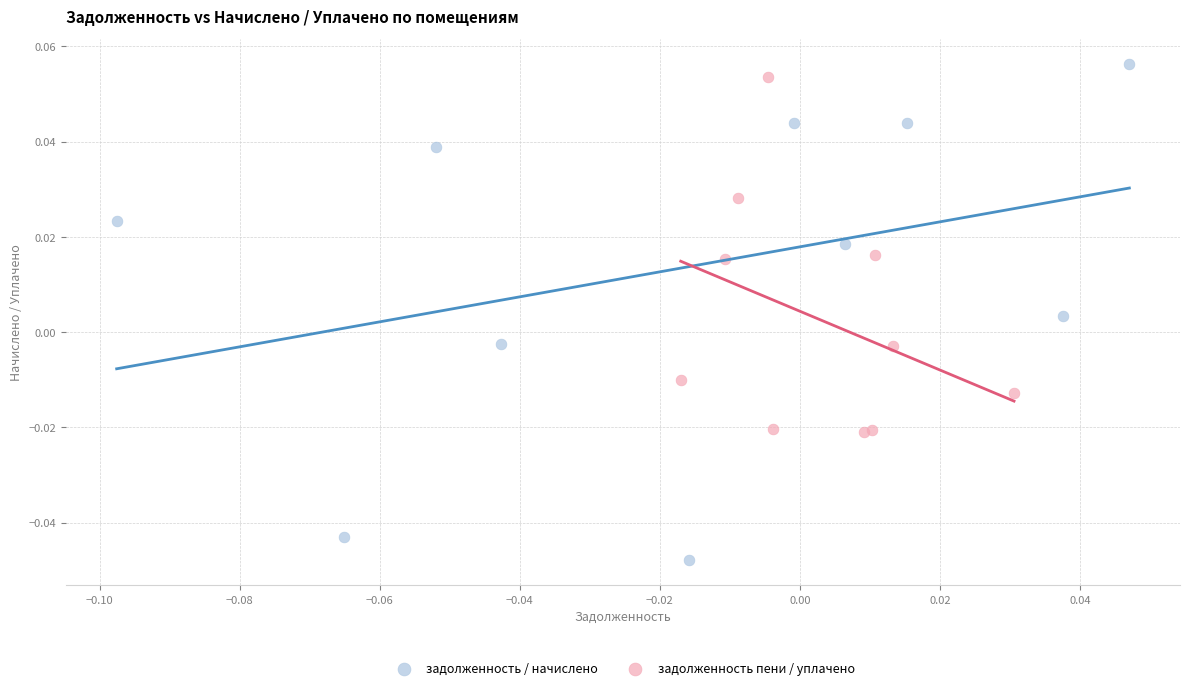

Which series contains the lowest Y value?

задолженность / начислено